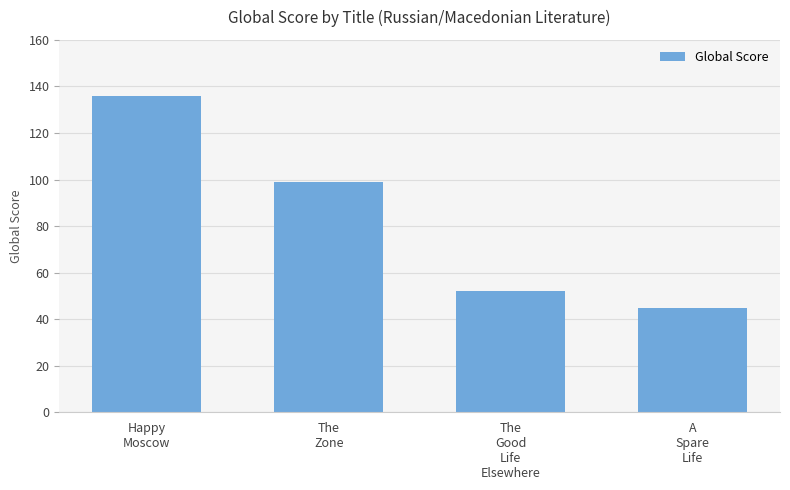

What is the minimum value shown in the chart?

45